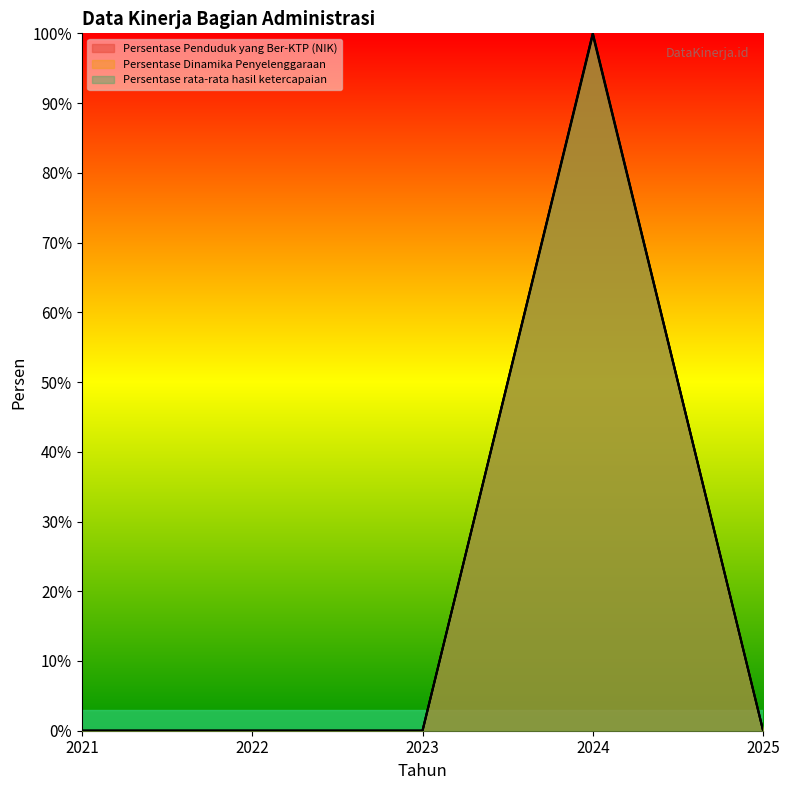

True or false: Persentase rata-rata hasil ketercapaian has a value of 100.0 at 2024.

True